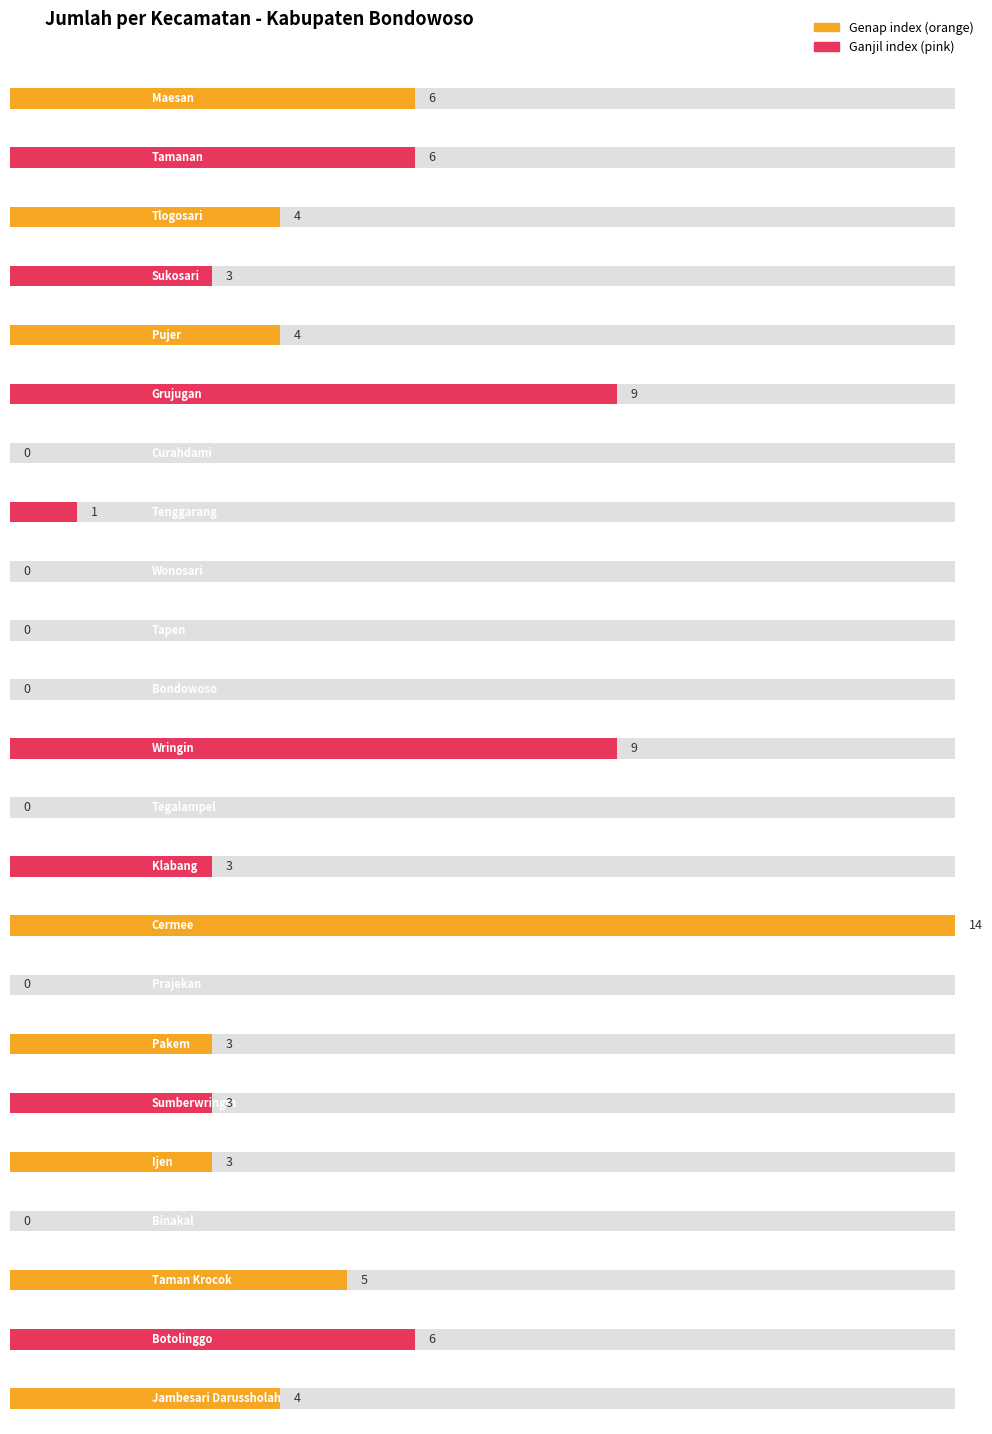

Which category has the highest value across all series?

Cermee